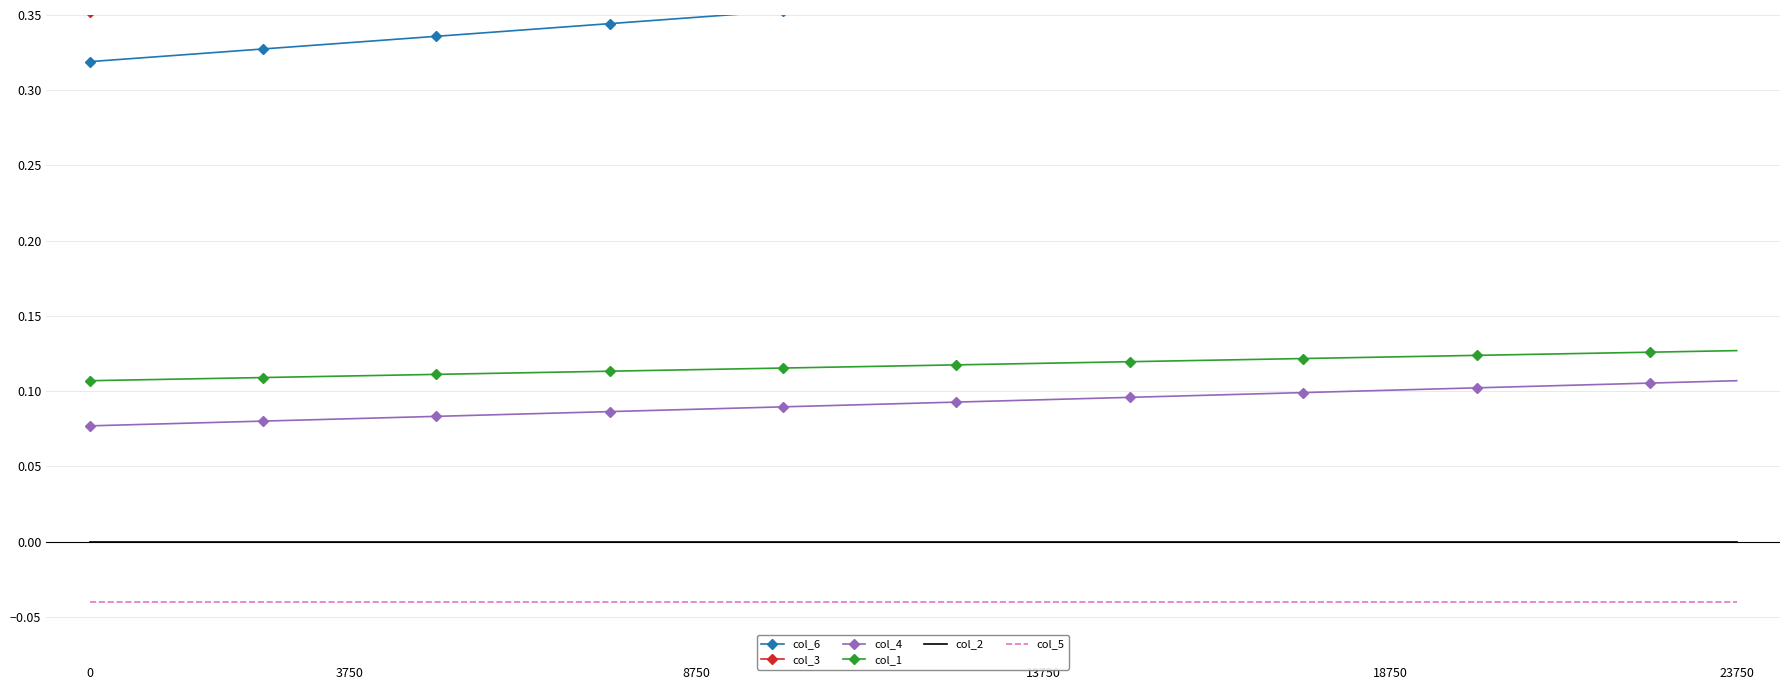

Reading left to right, extract all data points from this chart.

col_6: 0.3	0.3	0.3	0.3	0.3	0.3	0.3	0.3	0.4	0.4	0.4	0.4	0.4	0.4	0.4	0.4	0.4	0.4	0.4	0.4
col_3: 0.4	0.4	0.4	0.4	0.4	0.4	0.4	0.4	0.4	0.4	0.4	0.4	0.4	0.4	0.4	0.4	0.4	0.4	0.4	0.4
col_4: 0.1	0.1	0.1	0.1	0.1	0.1	0.1	0.1	0.1	0.1	0.1	0.1	0.1	0.1	0.1	0.1	0.1	0.1	0.1	0.1
col_1: 0.1	0.1	0.1	0.1	0.1	0.1	0.1	0.1	0.1	0.1	0.1	0.1	0.1	0.1	0.1	0.1	0.1	0.1	0.1	0.1
col_2: 0.0	0.0	0.0	0.0	0.0	0.0	0.0	0.0	0.0	0.0	0.0	0.0	0.0	0.0	0.0	0.0	0.0	0.0	0.0	0.0
col_5: -0.0	-0.0	-0.0	-0.0	-0.0	-0.0	-0.0	-0.0	-0.0	-0.0	-0.0	-0.0	-0.0	-0.0	-0.0	-0.0	-0.0	-0.0	-0.0	-0.0